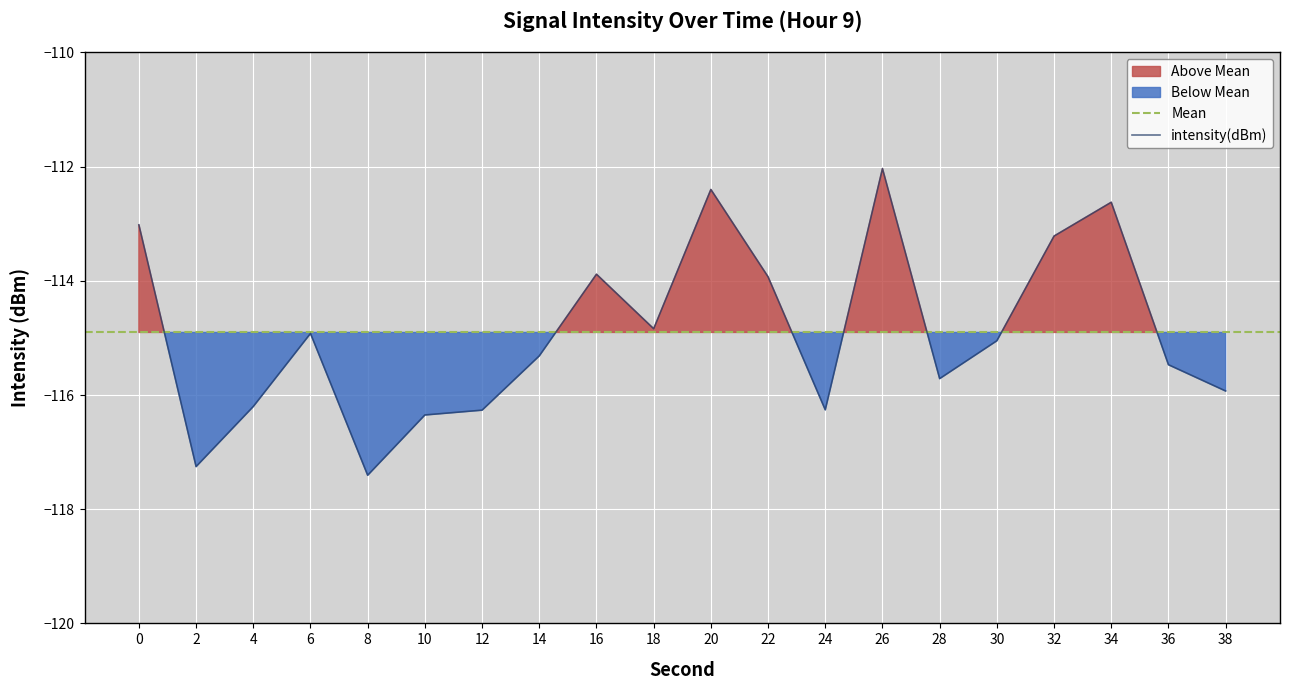

What is the change in value from 12 to 22?

+2.3